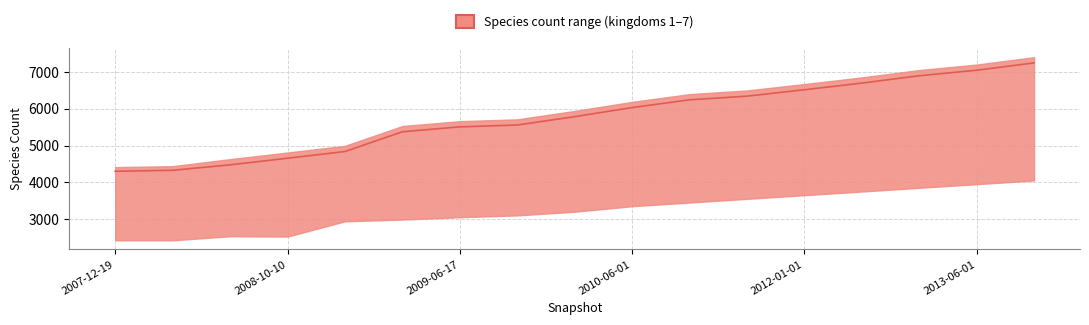

What is the difference between the second highest and second lowest values in the kingdom_1 series?

1201